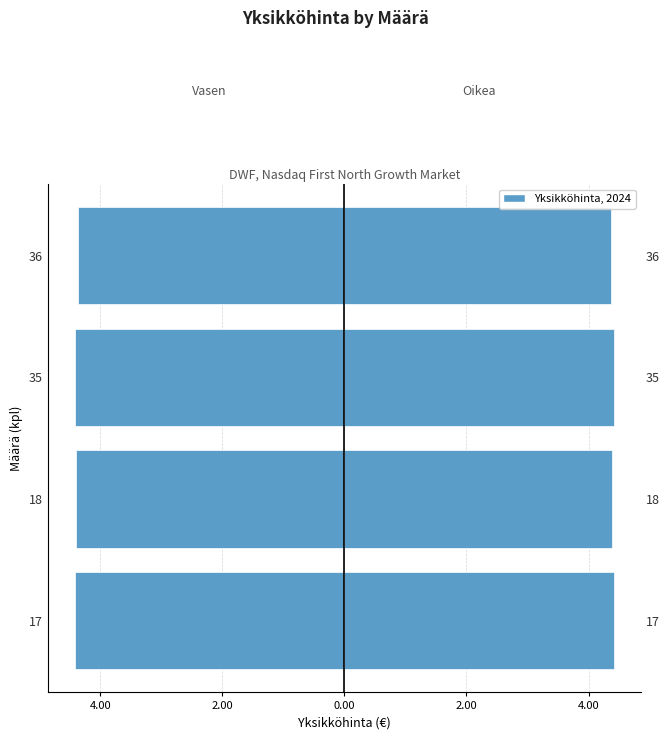

What is the value of the Yksikköhinta (oikea) bar at the 4th from the left?

4.4